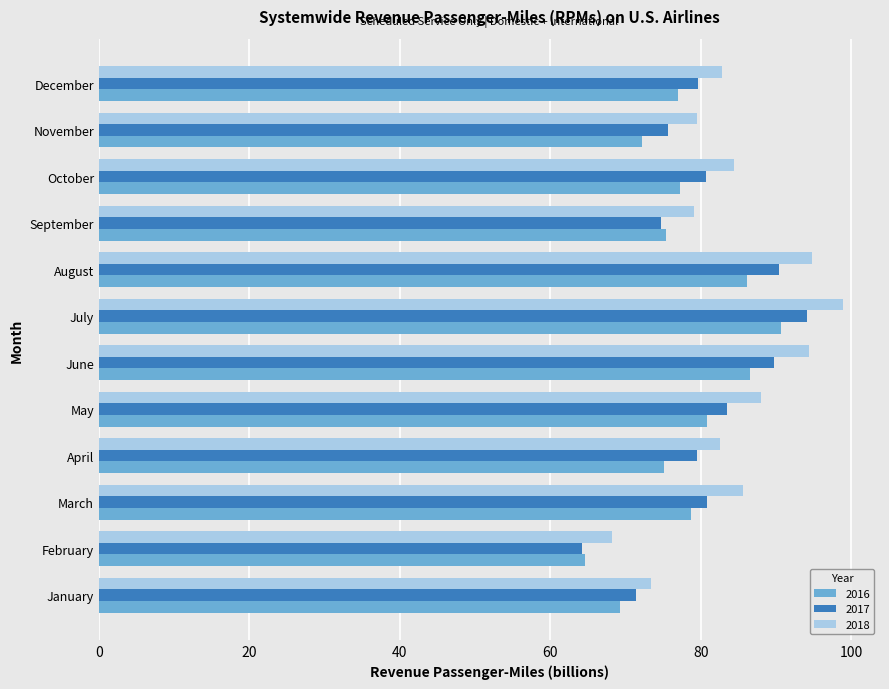

What is the smallest value displayed?

64.3